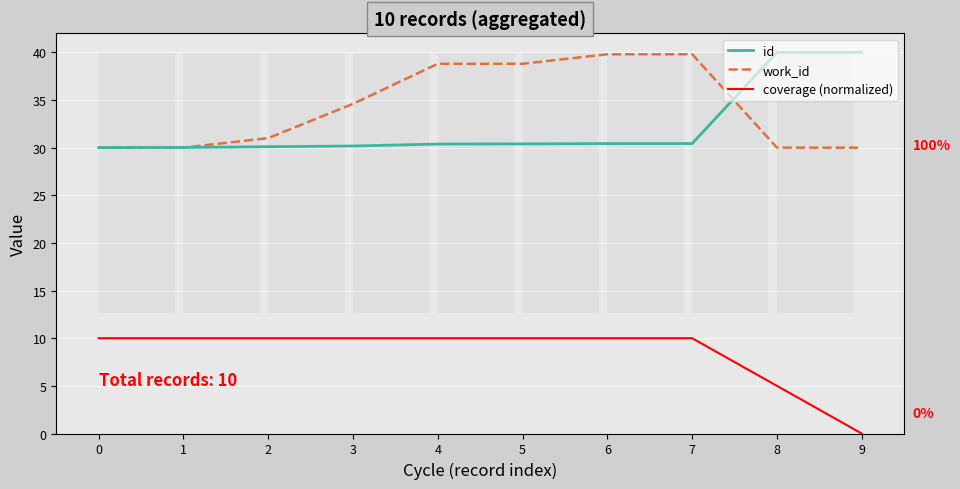

What is the difference between the highest and lowest values at 0?

20.0